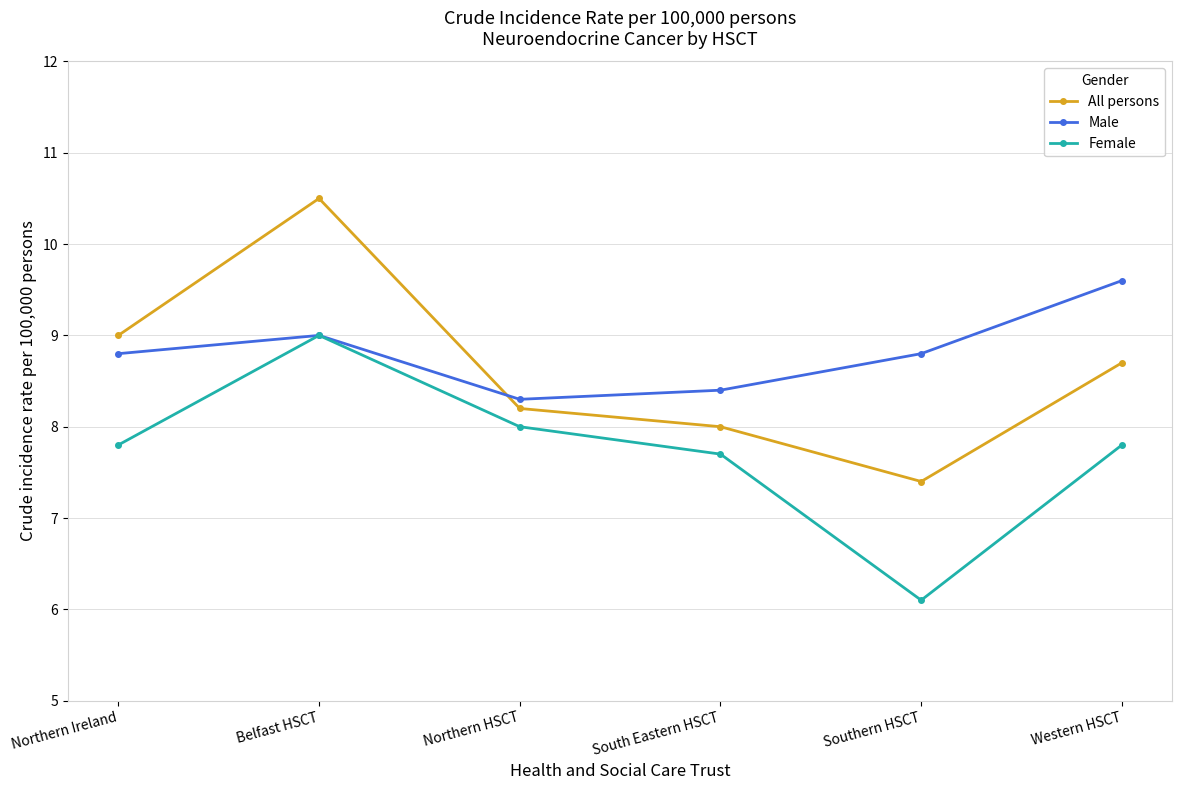

How many data points does each series have?

6